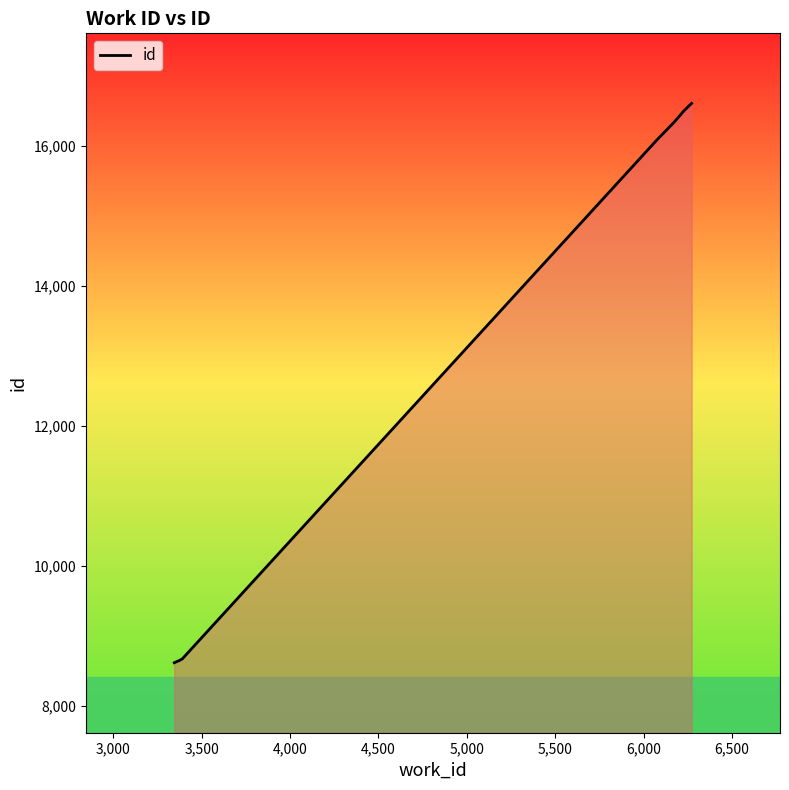

What is the difference between the maximum and minimum values?

7991